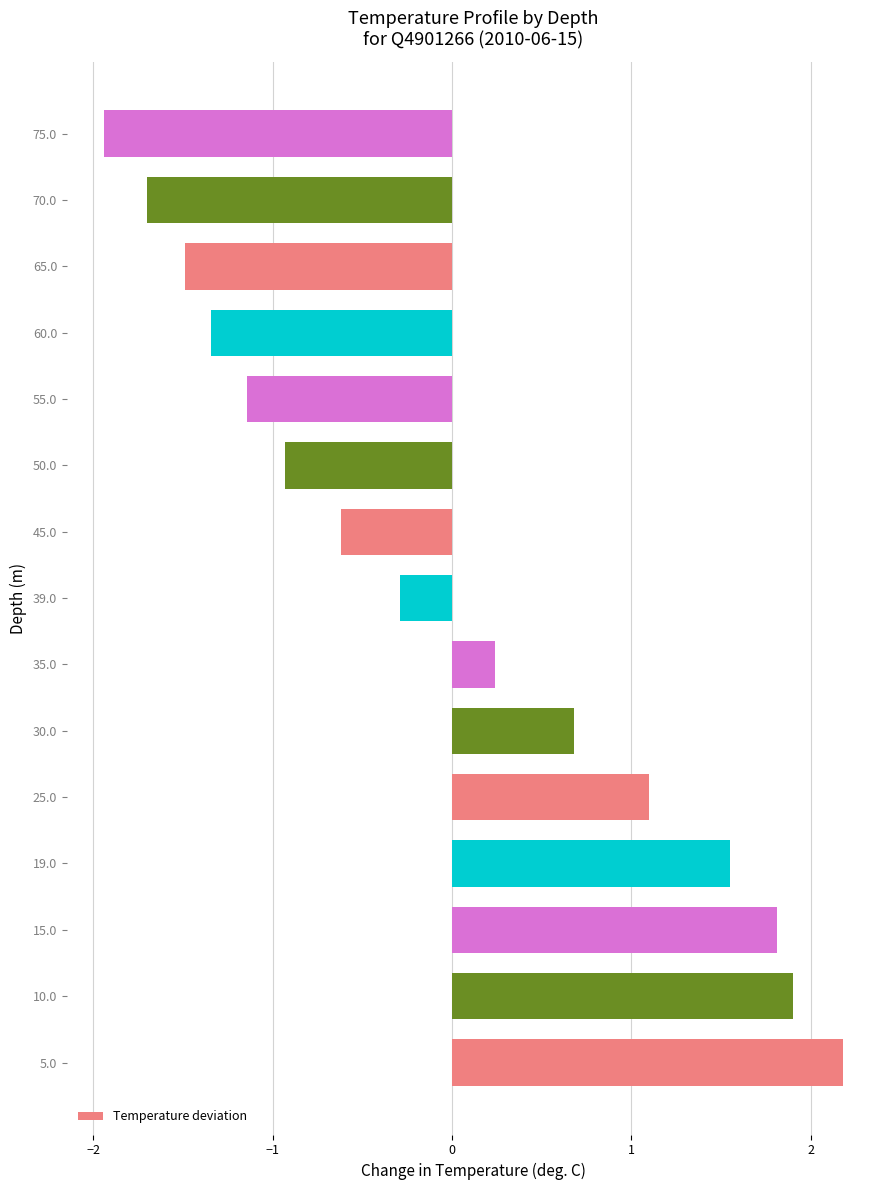

Read the value at 60.0.

-1.3